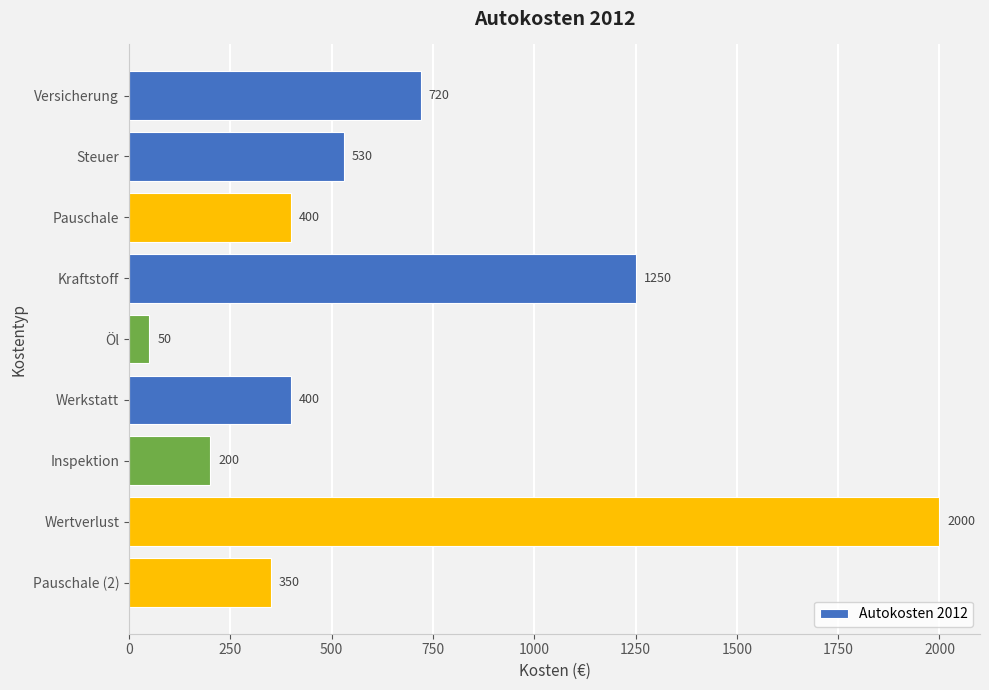

How many bars are there in total?

9